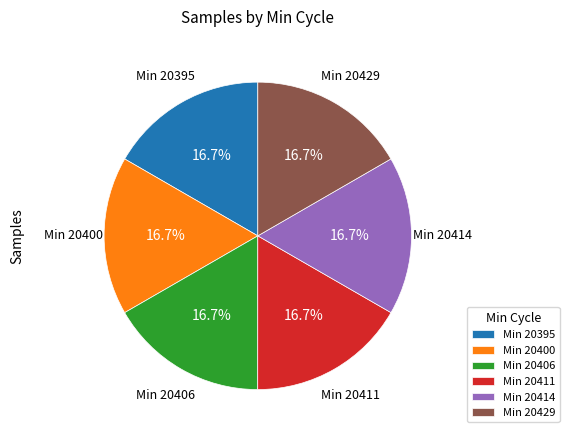

Approximately how many times larger is the value at Min 20406 compared to Min 20414?

1.0